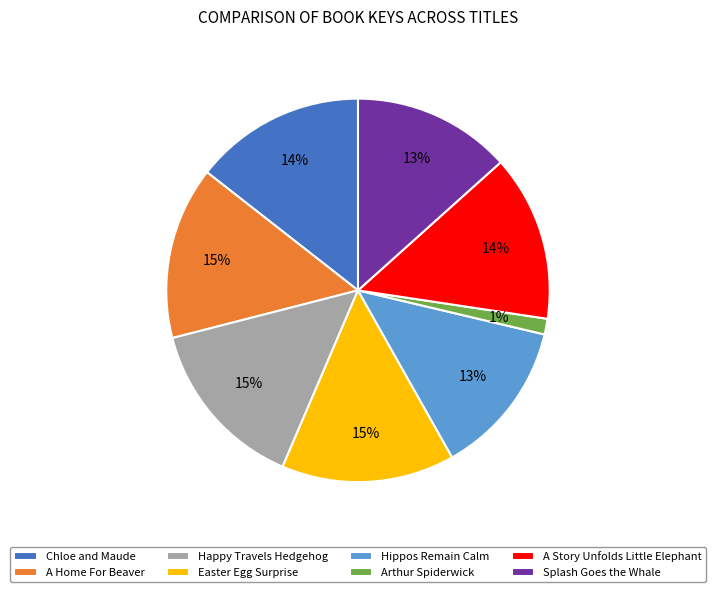

Which has a higher value, Arthur Spiderwick or Easter Egg Surprise?

Easter Egg Surprise